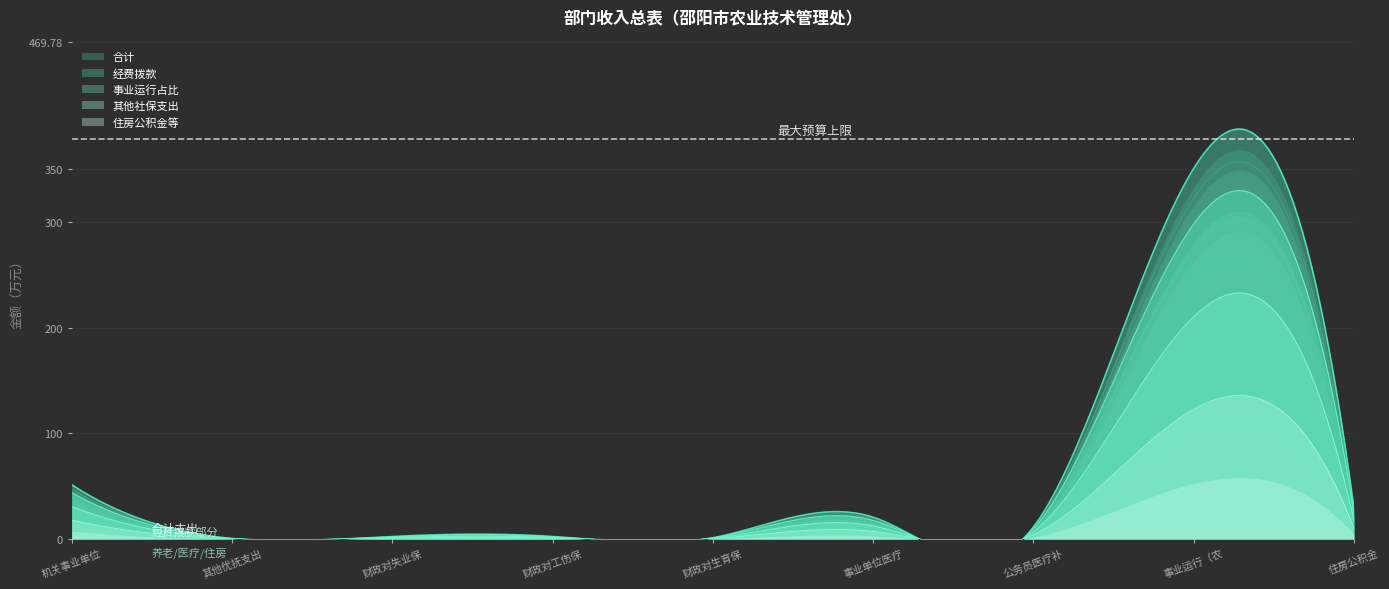

What is the average value of the 经费拨款 series?

52.2